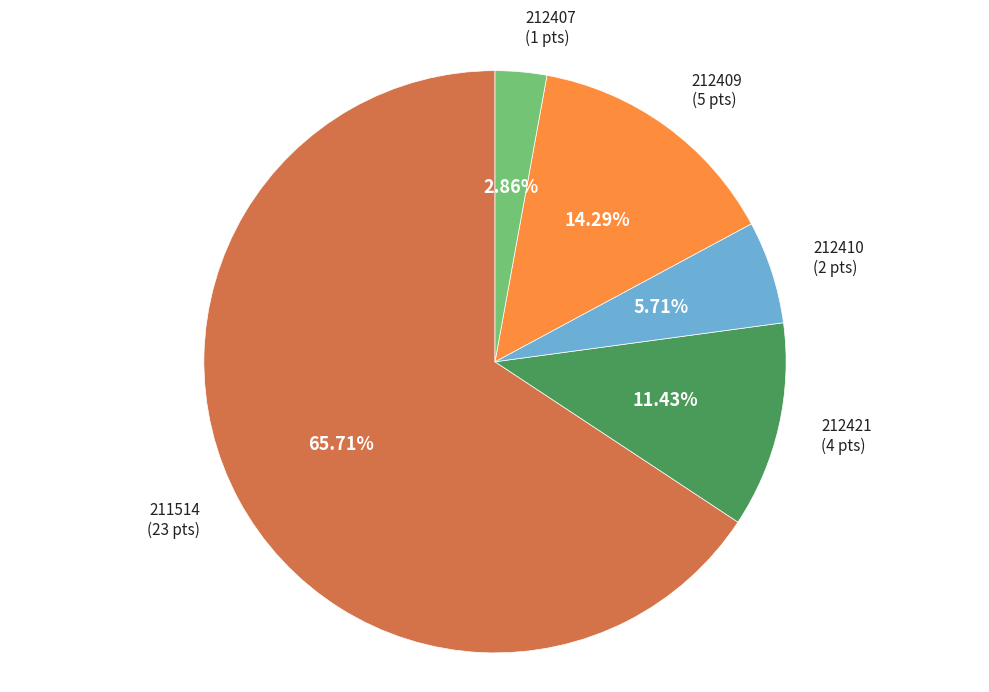

Is there a majority slice in this chart?

Yes